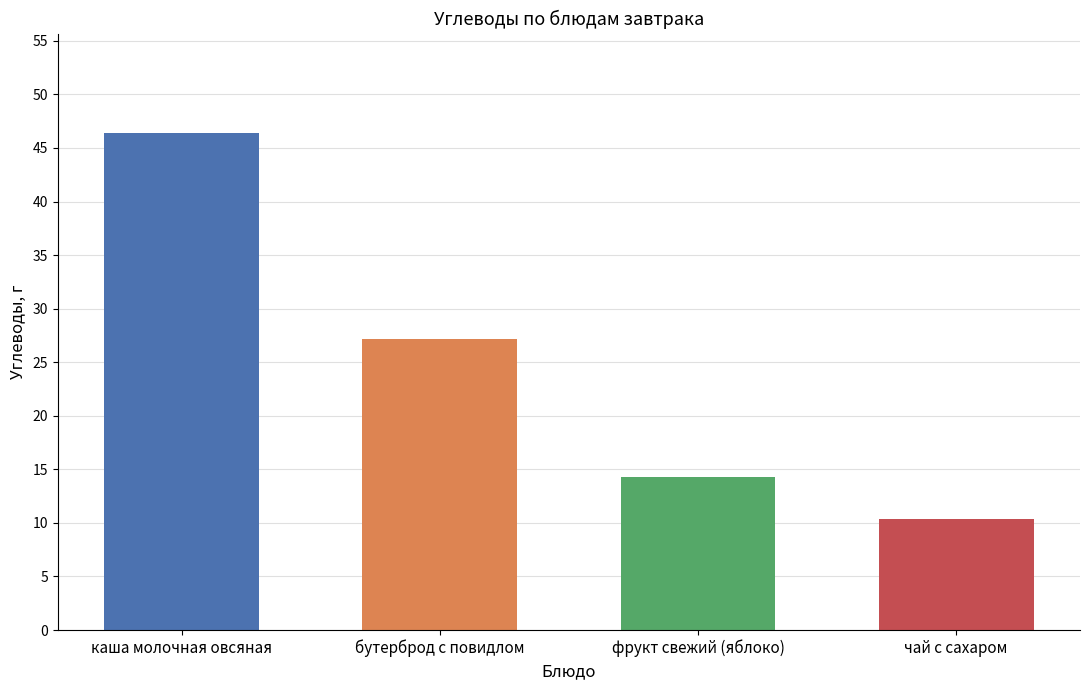

What is the value of the 4th bar from the left?

10.4